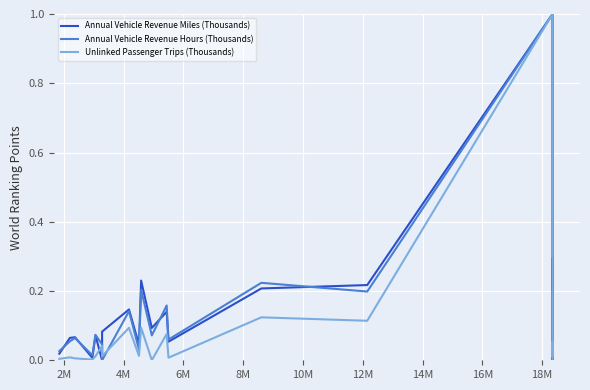

What is the greatest value displayed?

1.0